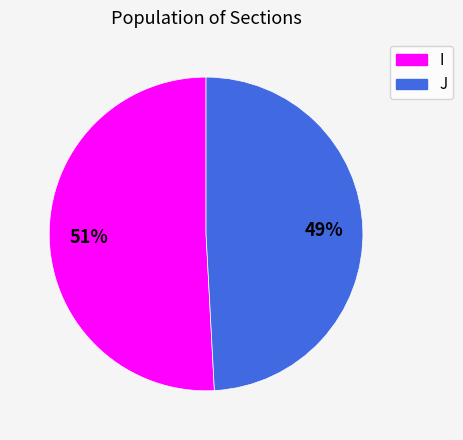

Combined, do J and I account for over 50%?

Yes